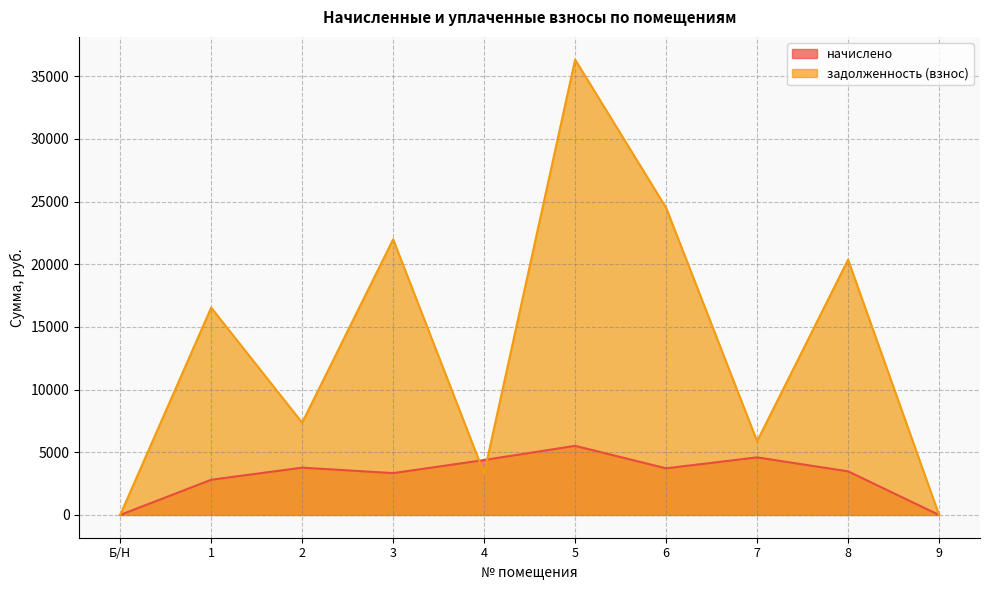

After their last crossing, which series has the higher values: задолженность (взнос) or начислено?

задолженность (взнос)